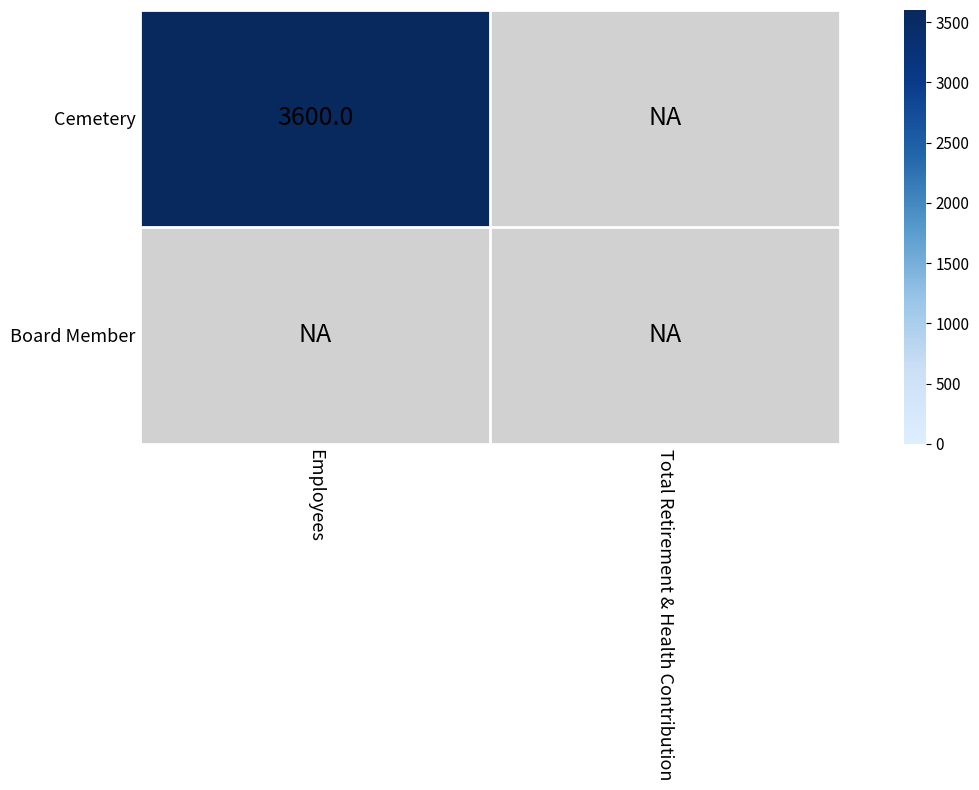

The value of Cemetery at Employees is 3600. True or false?

True